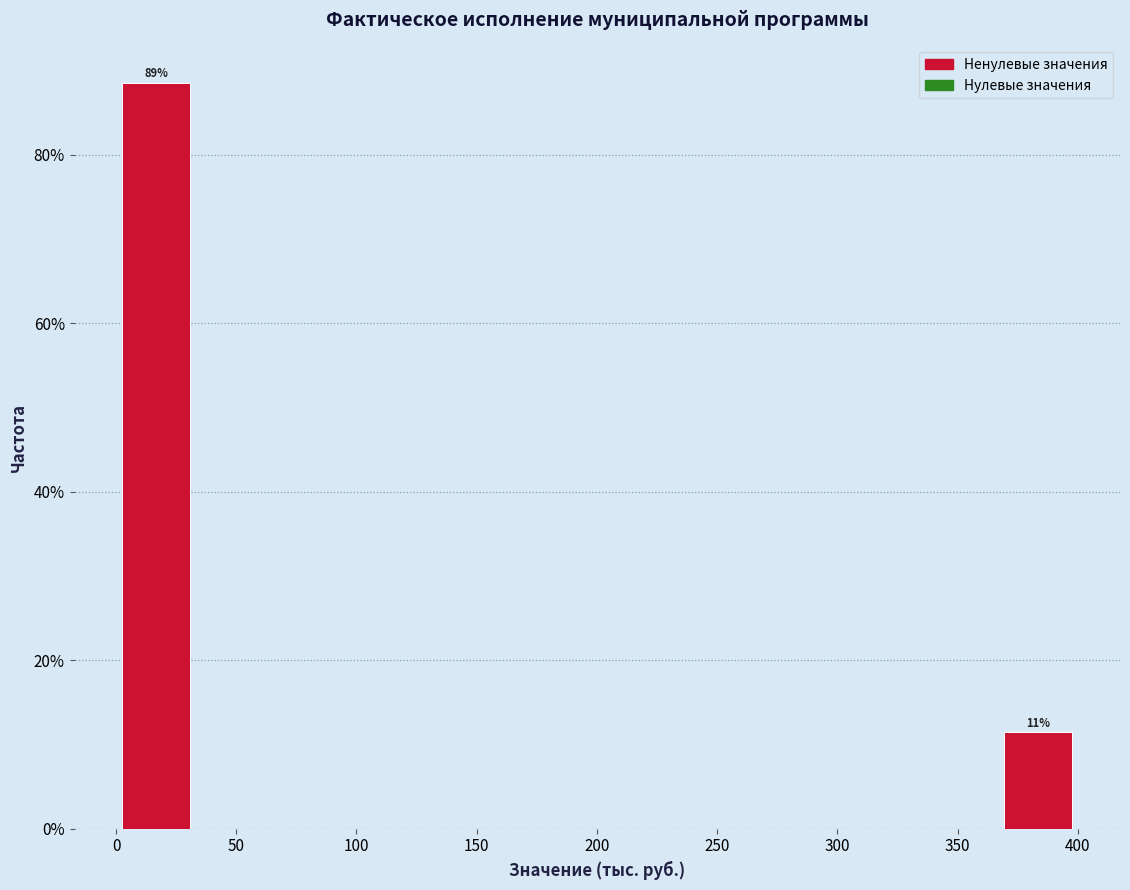

Which range on the x-axis has the tallest bar?

0 to 35